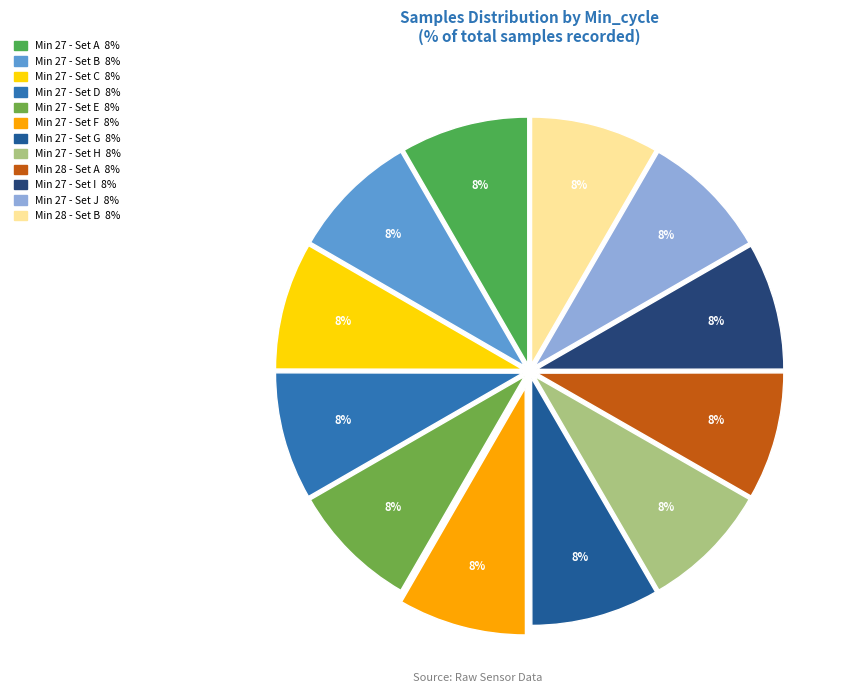

What is the largest slice in the pie chart?

27